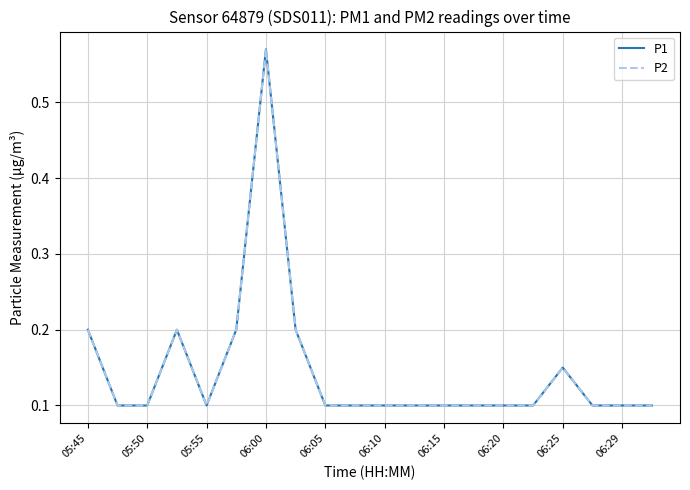

Reading left to right, transcribe all the data shown in this chart.

P1: 0.2	0.1	0.1	0.2	0.1	0.2	0.6	0.2	0.1	0.1	0.1	0.1	0.1	0.1	0.1	0.1	0.1	0.1	0.1	0.1
P2: 0.2	0.1	0.1	0.2	0.1	0.2	0.6	0.2	0.1	0.1	0.1	0.1	0.1	0.1	0.1	0.1	0.1	0.1	0.1	0.1